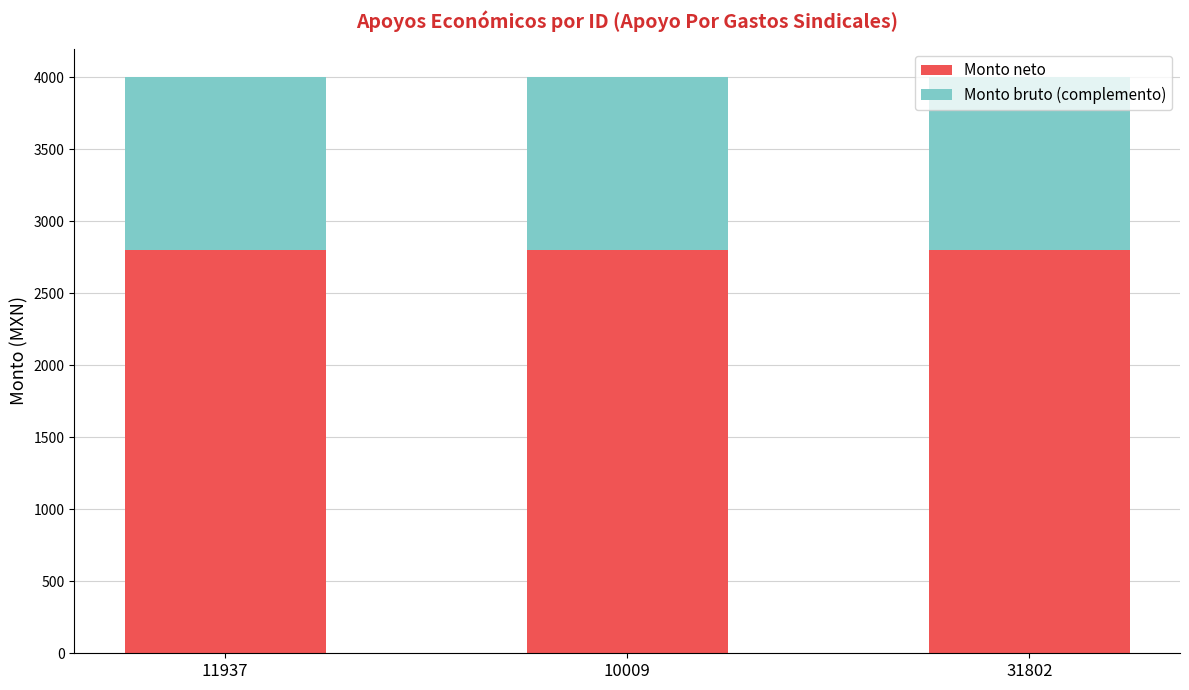

Are the bars horizontal?

No